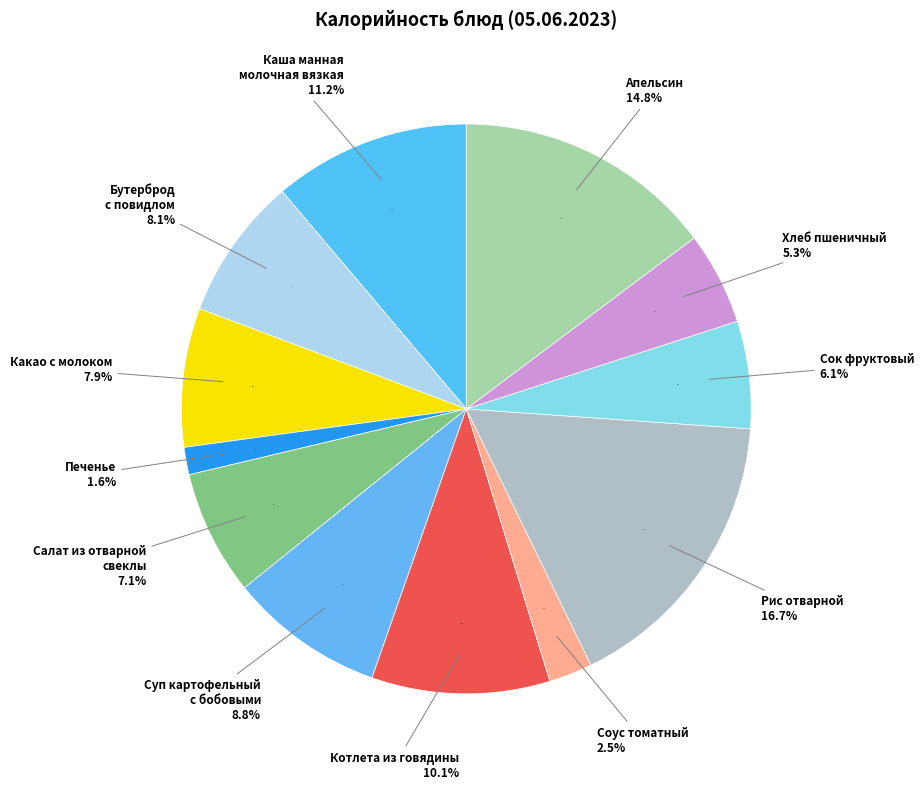

Which slice is the smallest?

Печенье